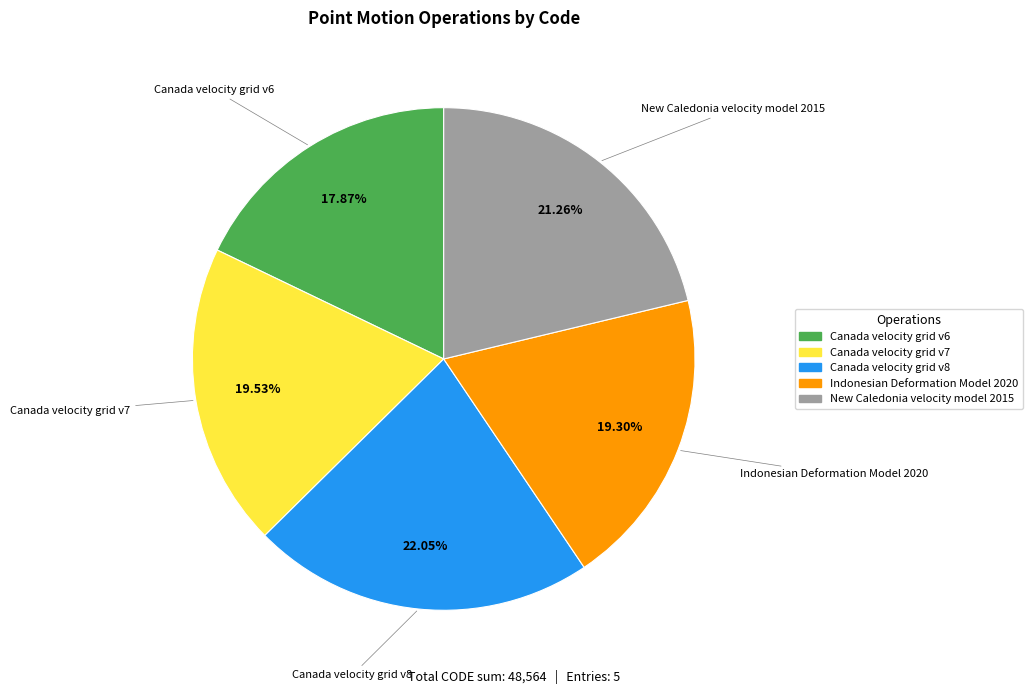

How many segments does this pie chart have?

5